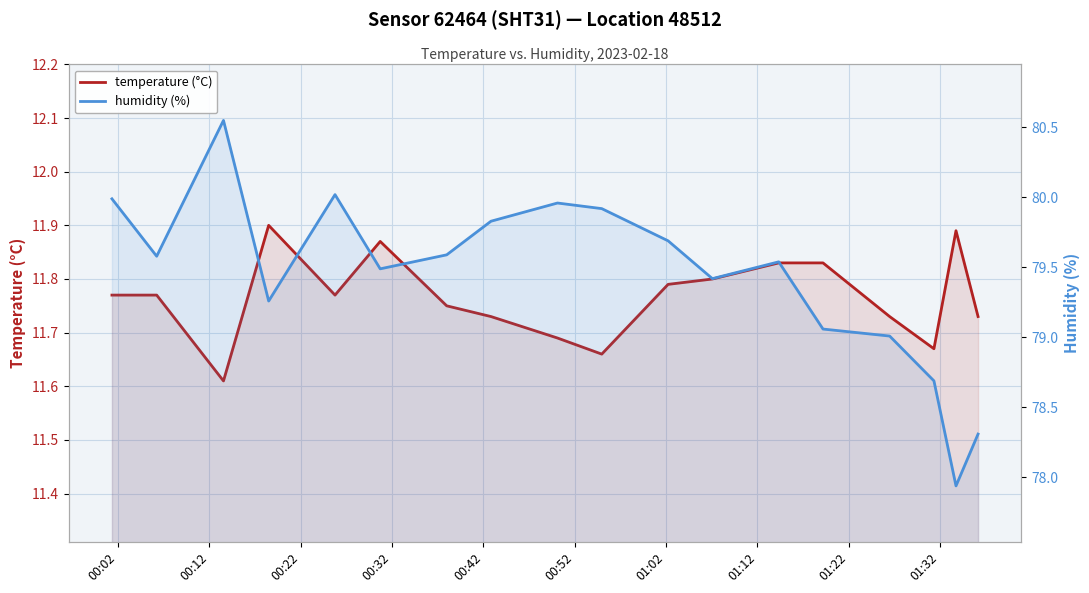

Which series has the largest total across all categories?

humidity (%)